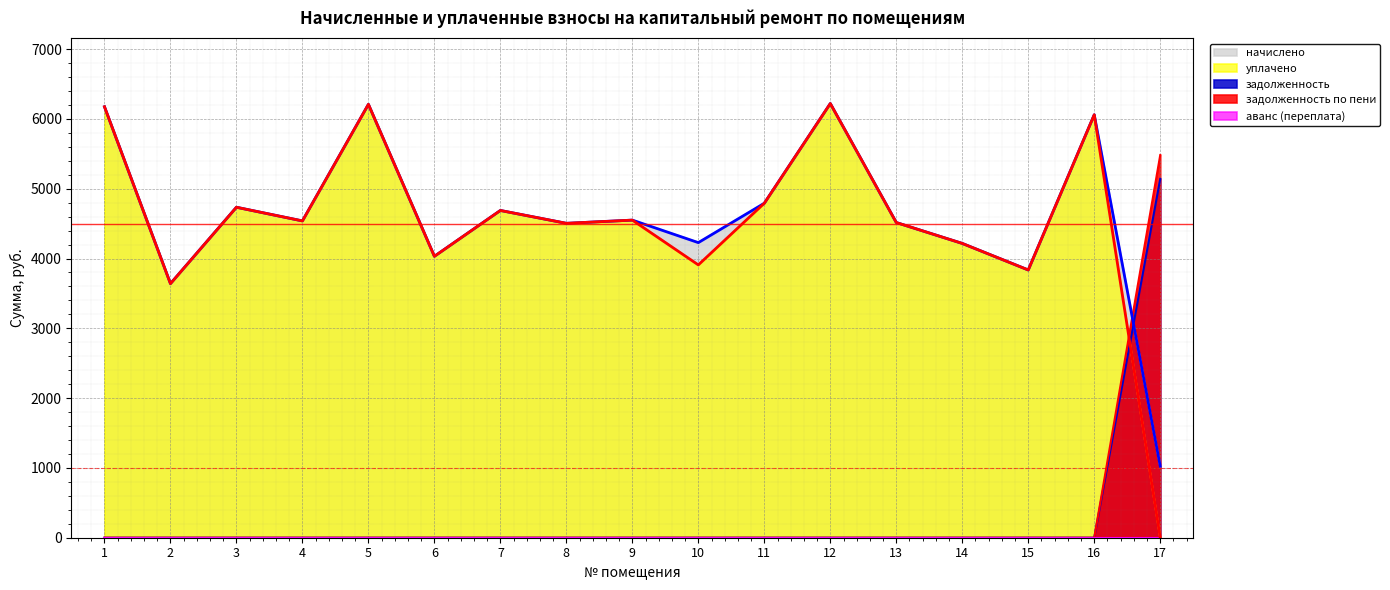

Reading left to right, transcribe all the data shown in this chart.

начислено: 6174.7	3640.3	4734.7	4538.9	6209.3	4032.0	4688.6	4504.5	4550.4	4227.8	4792.3	6220.8	4515.8	4216.3	3836.2	6059.5	1025.3
уплачено: 6174.7	3640.3	4734.7	4538.9	6209.3	4032.0	4688.6	4504.5	4550.4	3908.5	4792.3	6220.8	4515.8	4216.3	3836.2	6059.5	0.0
задолженность: 0.0	0.0	0.0	0.0	0.0	0.0	0.0	0.0	0.0	0.0	0.0	0.0	0.0	0.0	0.0	0.0	5140.9
задолженность по пени: 0.0	0.0	0.0	0.0	0.0	0.0	0.0	0.0	0.0	0.0	0.0	0.0	0.0	0.0	0.0	0.0	5482.7